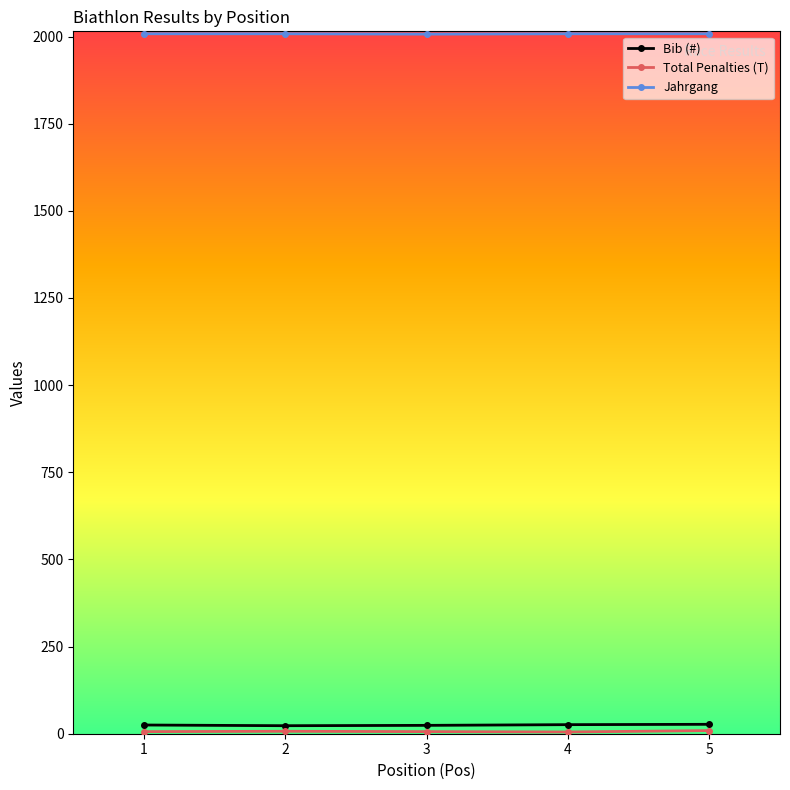

What is the value of the Jahrgang point at the 3rd from the left?

2007